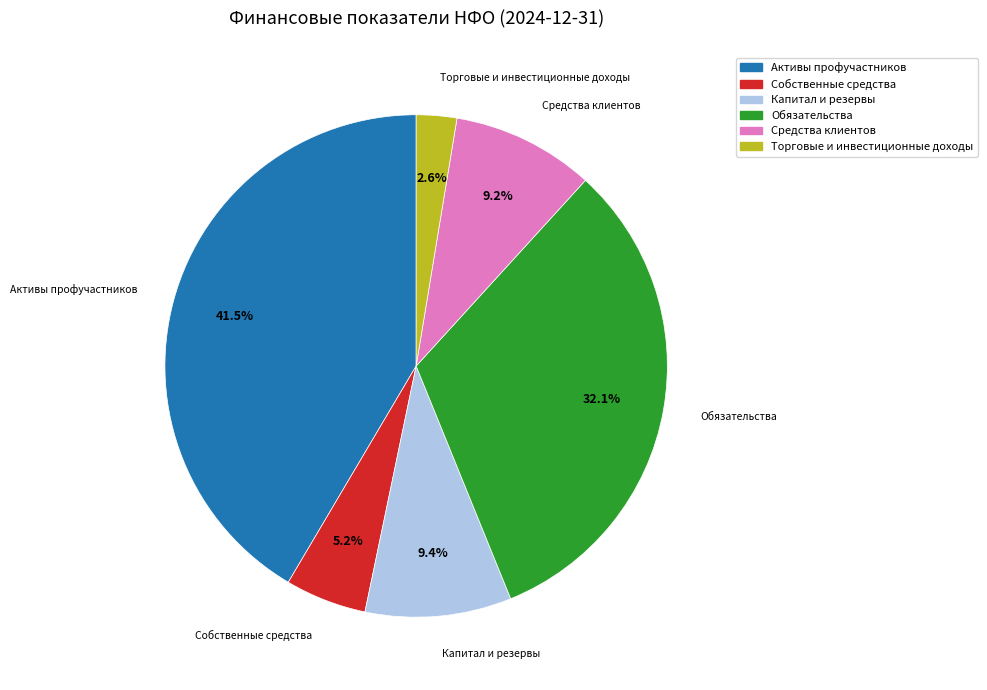

Does Активы профучастников represent more than half of the total?

No